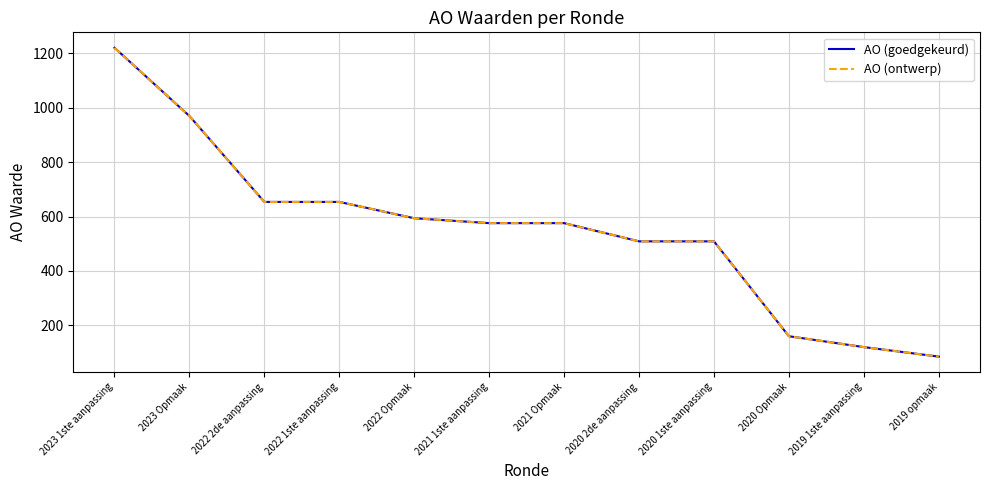

Which series has the widest spread of values?

AO (goedgekeurd)